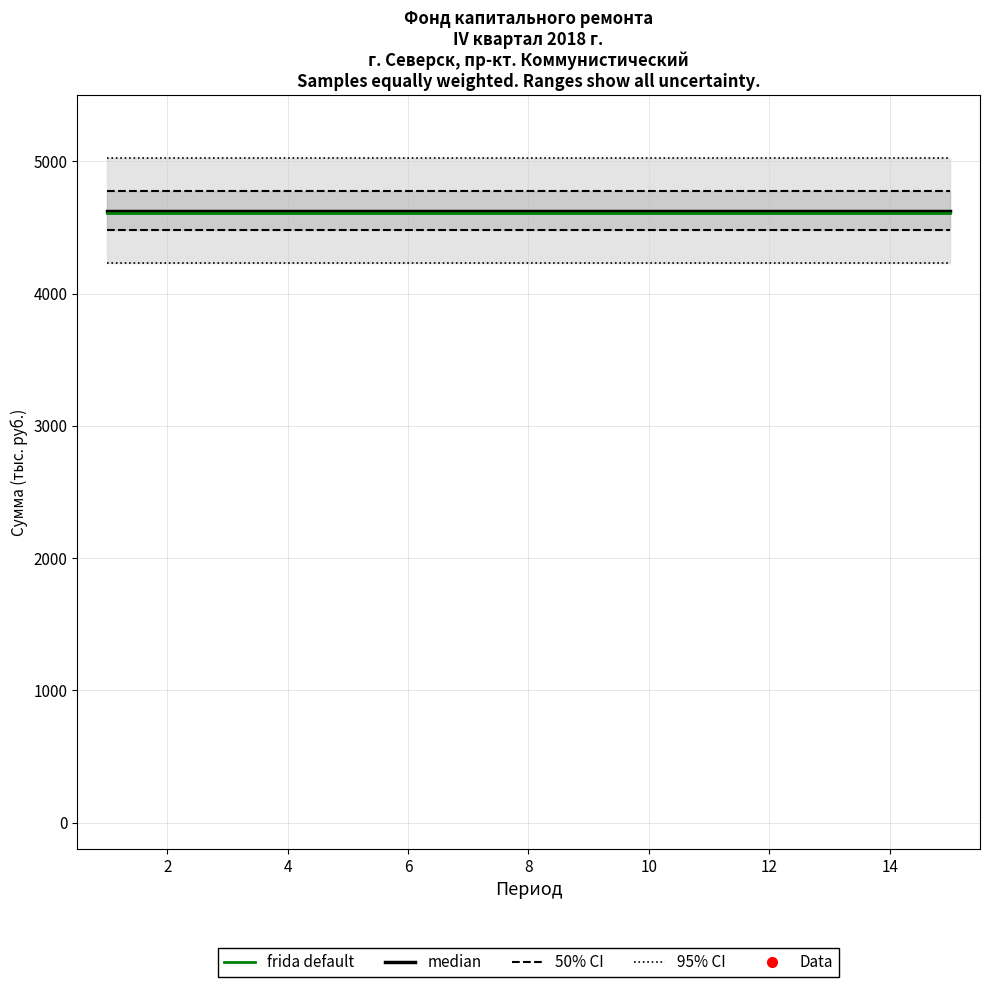

Is the value of Data at 16 greater than the value of 95% CI at 2?

Yes